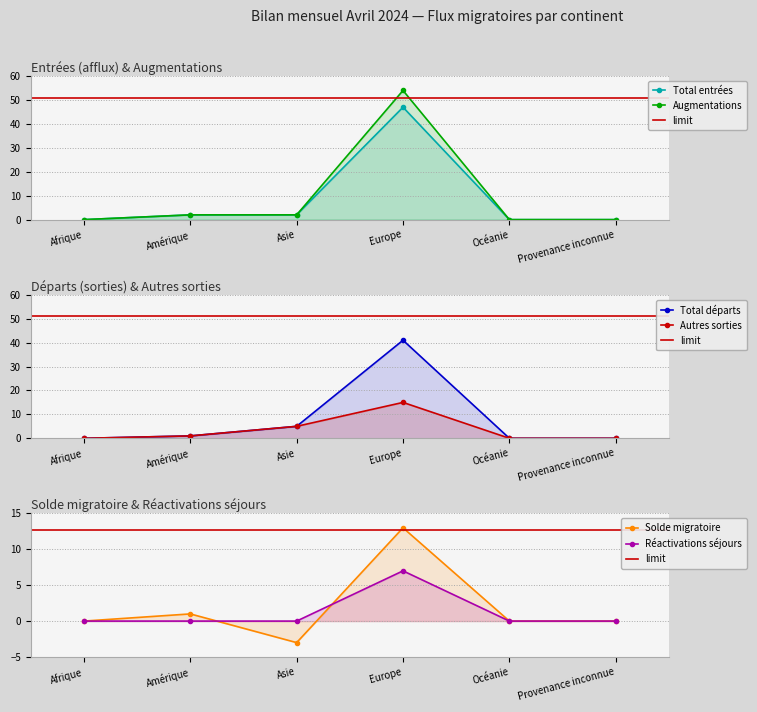

True or false: Total entrées has a value of 23 at Océanie.

False